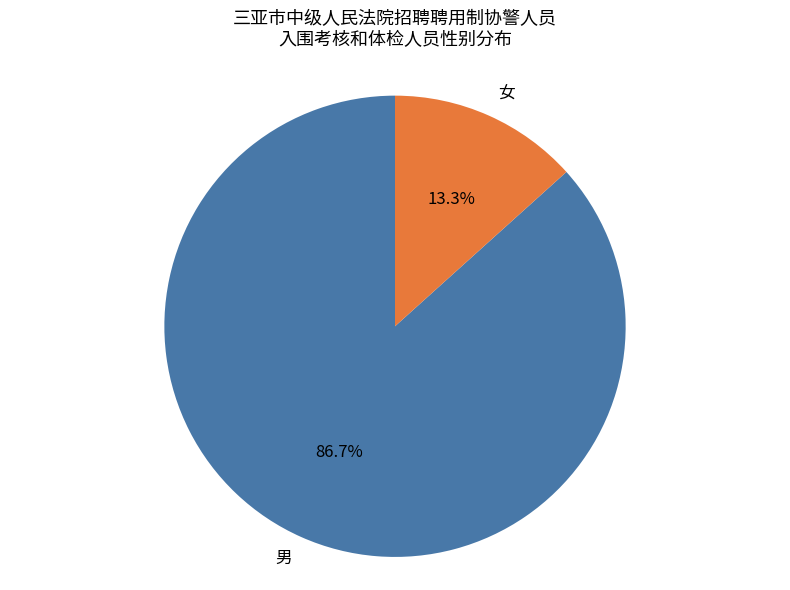

To the nearest percent, what is the combined percentage of 男 and 女?

100%